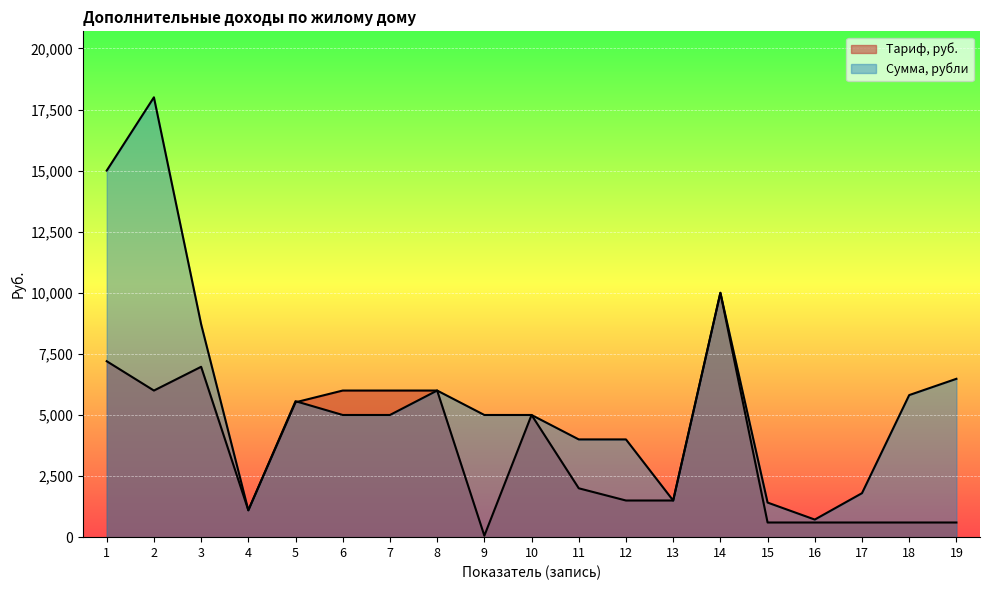

Is it true that Тариф equals 2162.5 at 13?

False